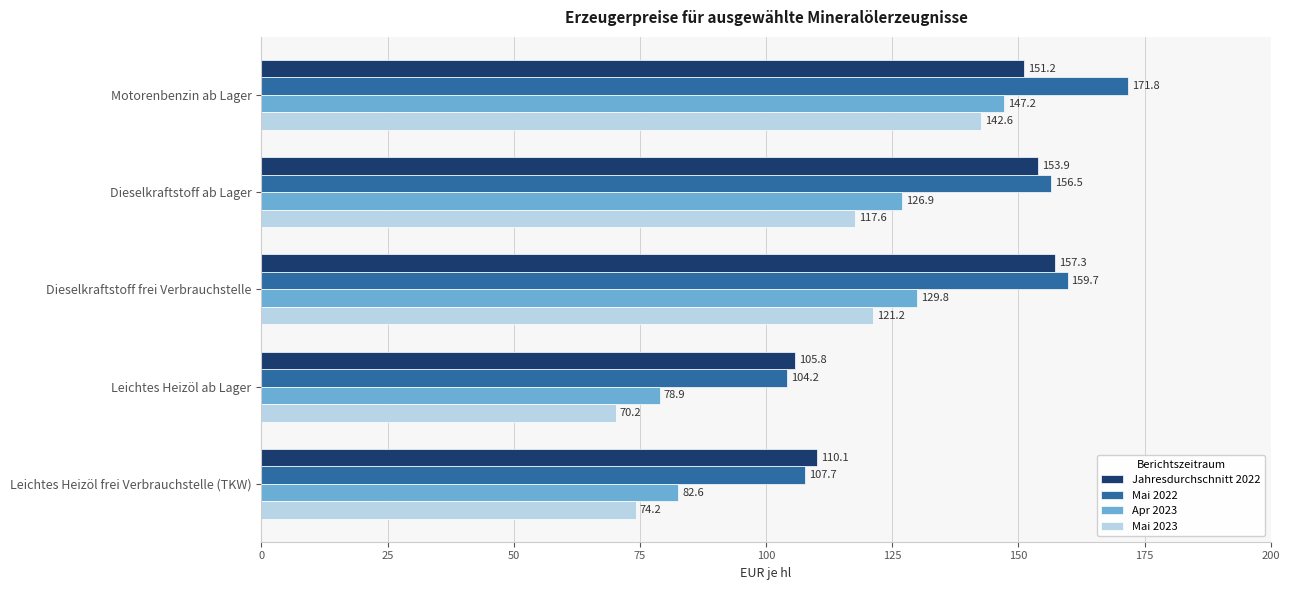

Is it true that Mai 2023 equals 37.6 at Leichtes Heizöl frei Verbrauchstelle (TKW)?

False